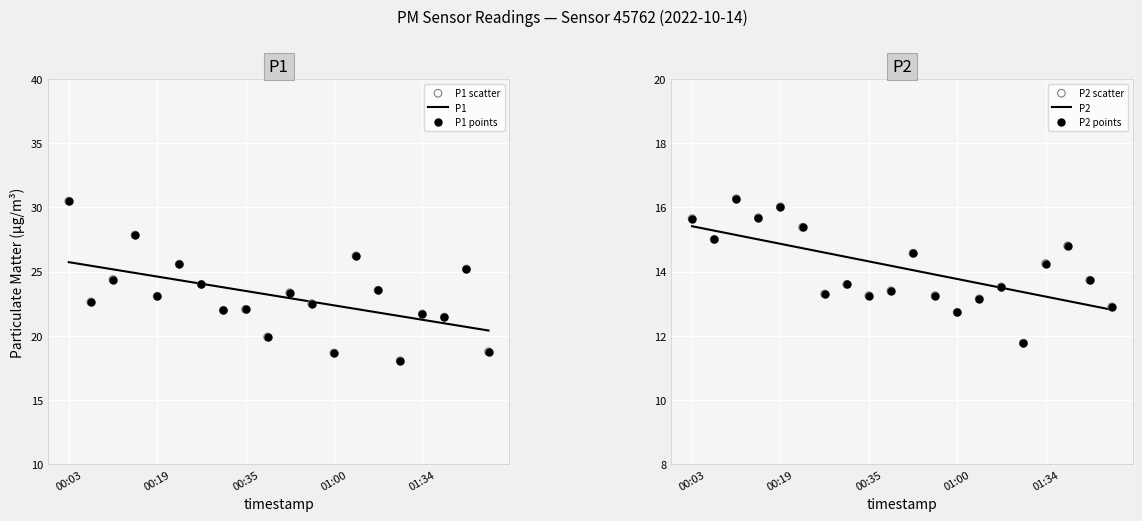

Which series reaches the minimum Y coordinate?

P2